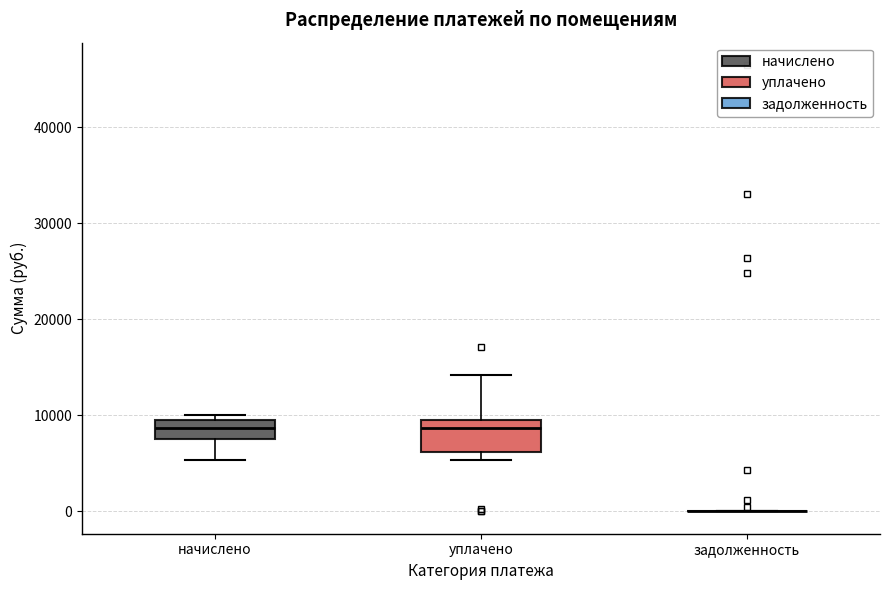

Reading left to right, read every box against the y-axis: the position of its median line, the range the box covers, and the ends of its whiskers. The values are not printed on the chart, so give them approximately, as read against the axis.

начислено: median 9000, box 8000 to 10000, whiskers 5000 to 10000 (just above the box's upper edge)
уплачено: median 9000, box 6000 to 10000, whiskers 5000 to 14000
задолженность: box collapsed to a line at 0, whiskers 0 to 0